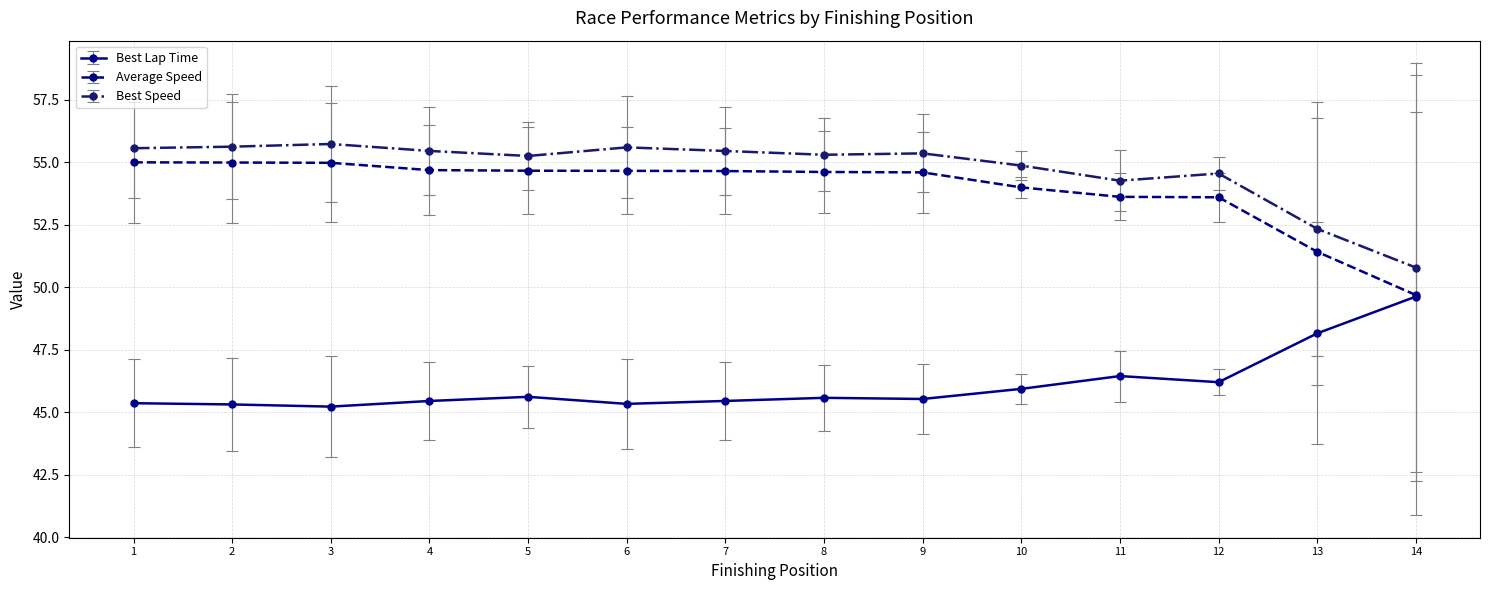

True or false: Best Speed and Best Lap Time intersect in this chart.

False